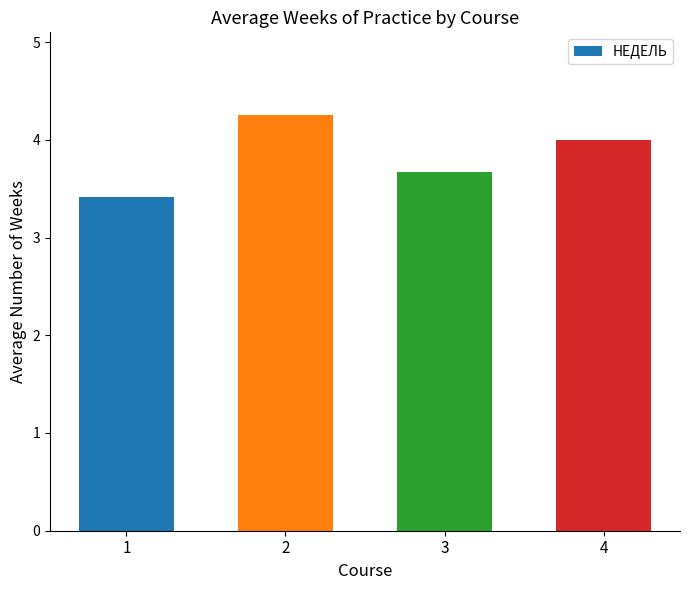

What is the difference between the second highest and second lowest values?

0.3